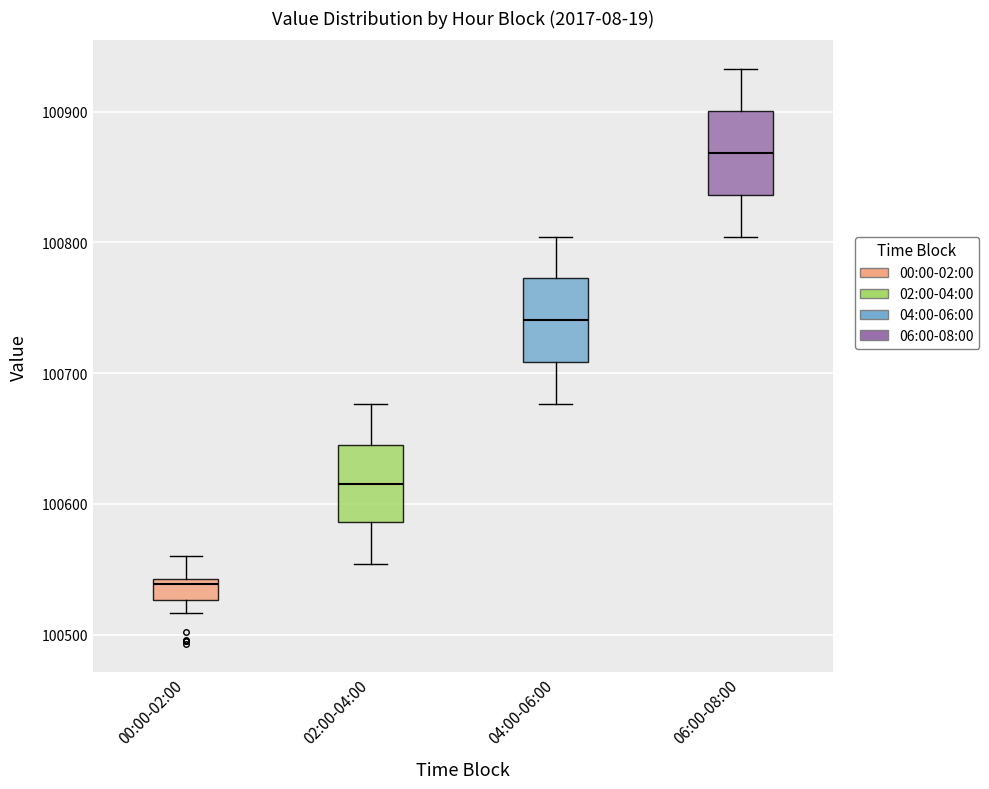

Reading left to right, transcribe this box plot: for each box, give where its median line is, the range the box spans, and where its two whiskers end, as read against the y-axis. The values are not printed on the chart, so give them approximately, as read against the axis.

00:00-02:00: median 100540 (just below the box's upper edge), box 100530 to 100540, whiskers 100520 to 100560
02:00-04:00: median 100620, box 100590 to 100650, whiskers 100550 to 100680
04:00-06:00: median 100740, box 100710 to 100770, whiskers 100680 to 100800
06:00-08:00: median 100870, box 100840 to 100900, whiskers 100800 to 100930